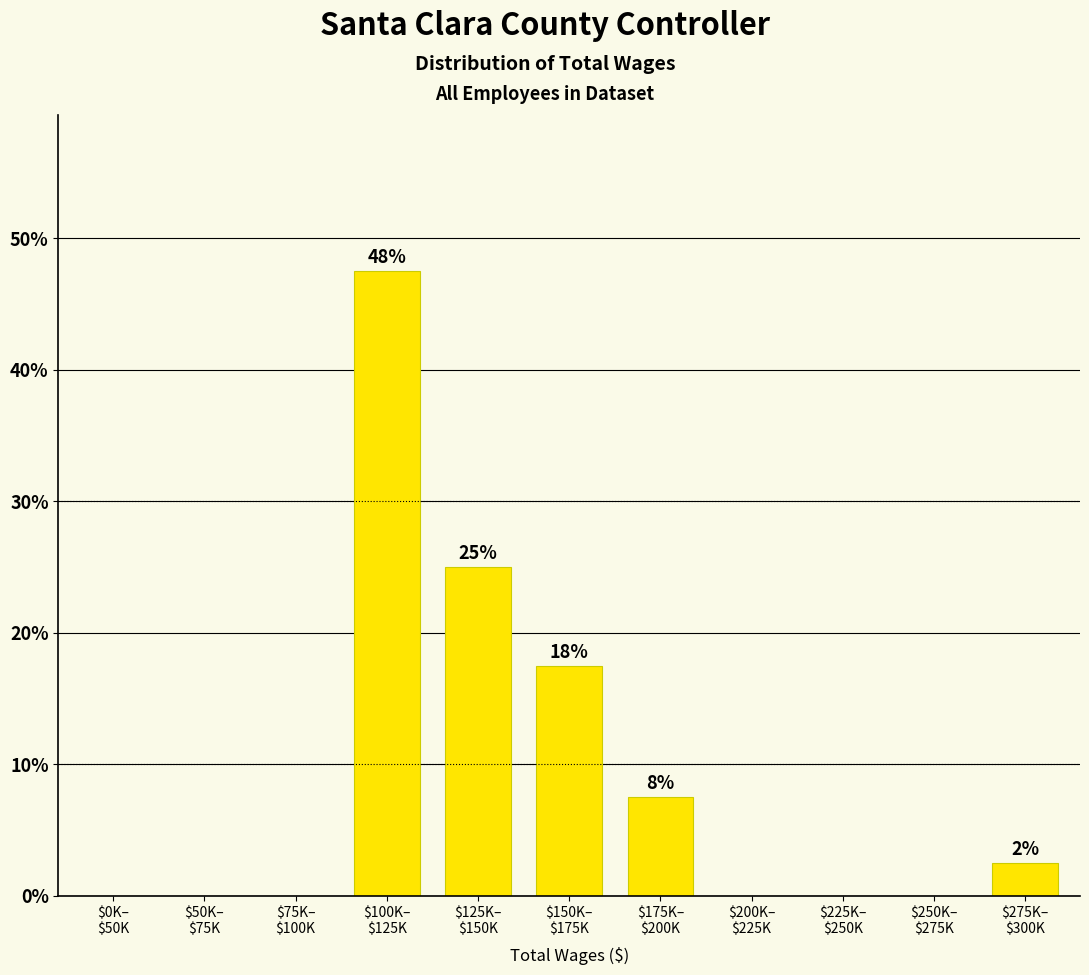

What is the maximum value shown in the chart?

47.5